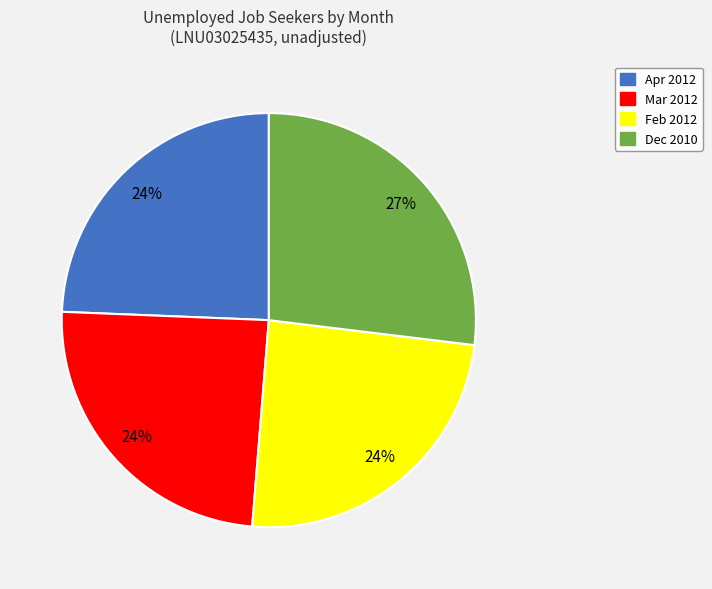

How many segments does this pie chart have?

4